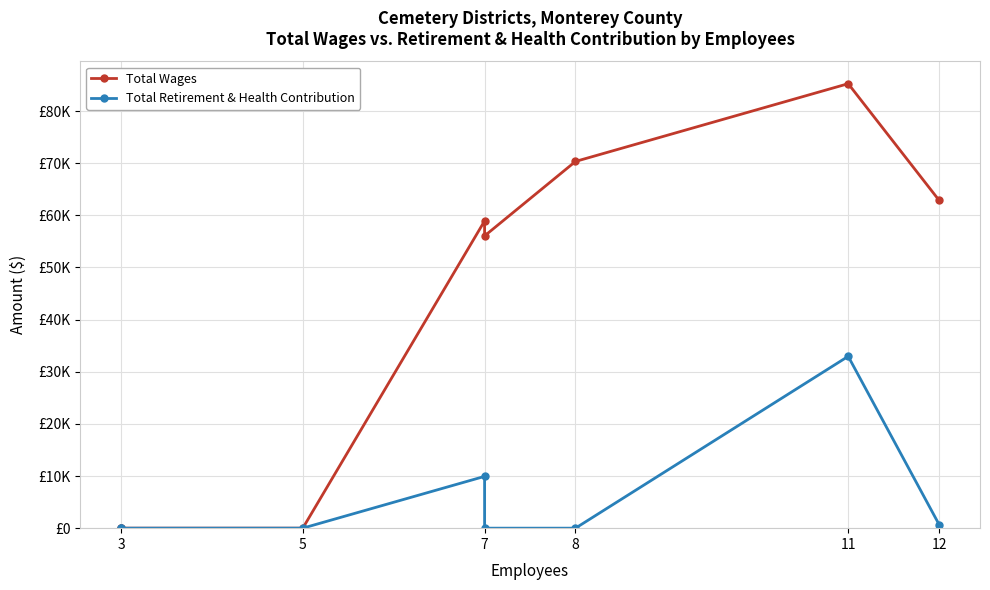

Rank the series by their average value, from lowest to highest.

Total Retirement & Health Contribution, Total Wages